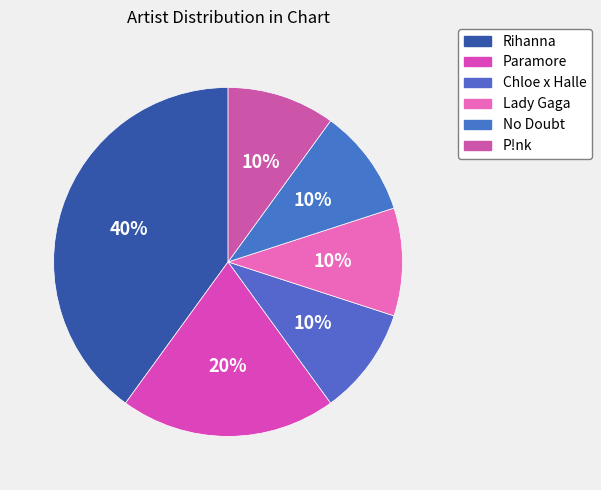

Is there any slice that represents more than half of the pie?

No